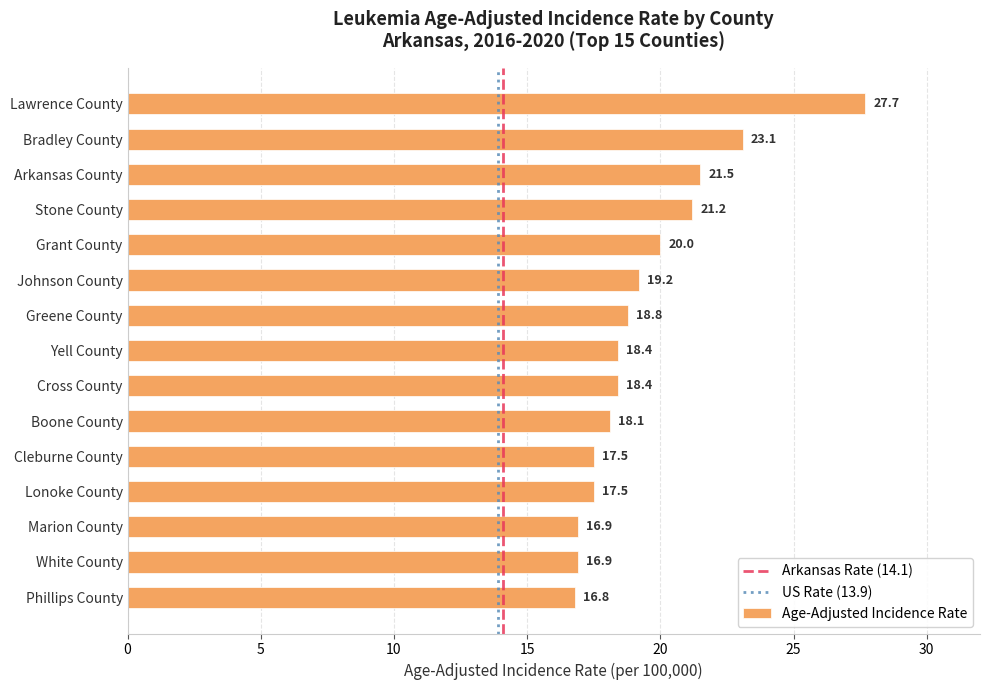

Does the chart contain stacked bars?

No